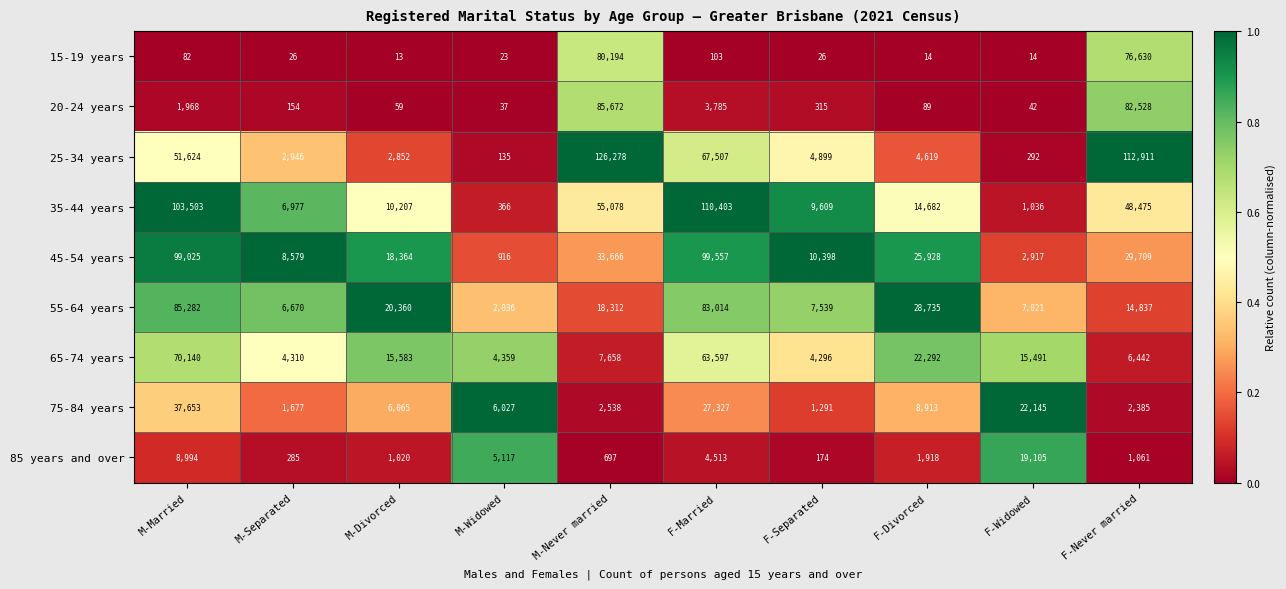

Which series has the largest total across all categories?

25-34 years